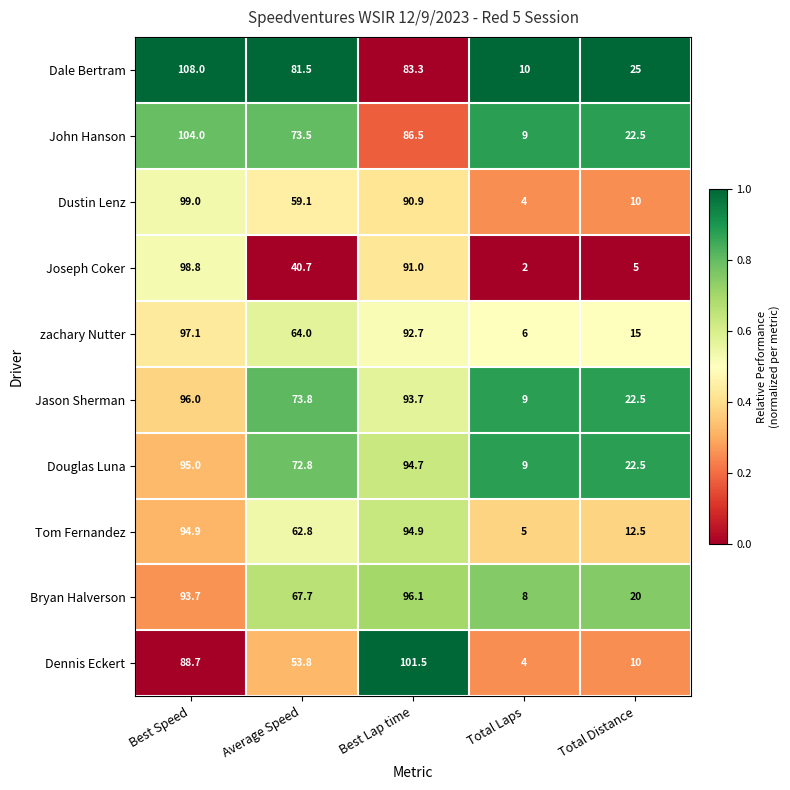

Which category has the lowest value across all series?

Total Laps